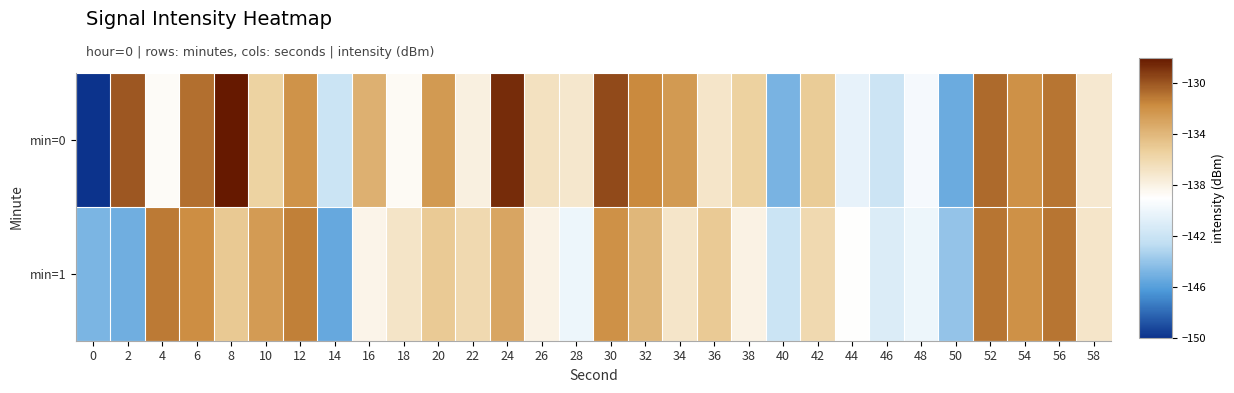

Reading right to left, what are all the values shown in this chart?

min=0: 58=-137.2	56=-131.0	54=-132.0	52=-130.6	50=-145.3	48=-139.5	46=-141.9	44=-140.3	42=-135.1	40=-144.9	38=-135.4	36=-137.0	34=-132.5	32=-131.6	30=-129.6	28=-137.2	26=-136.7	24=-128.7	22=-137.8	20=-132.4	18=-138.6	16=-133.7	14=-141.9	12=-132.1	10=-135.5	8=-128.0	6=-130.8	4=-138.7	2=-130.0	0=-230.0
min=1: 58=-137.0	56=-131.0	54=-132.0	52=-131.0	50=-144.0	48=-140.0	46=-141.0	44=-139.0	42=-136.0	40=-142.0	38=-138.0	36=-135.0	34=-137.0	32=-134.0	30=-132.0	28=-140.0	26=-138.0	24=-133.0	22=-136.0	20=-135.0	18=-136.9	16=-138.2	14=-145.5	12=-131.3	10=-132.5	8=-134.9	6=-131.8	4=-131.1	2=-145.2	0=-144.8